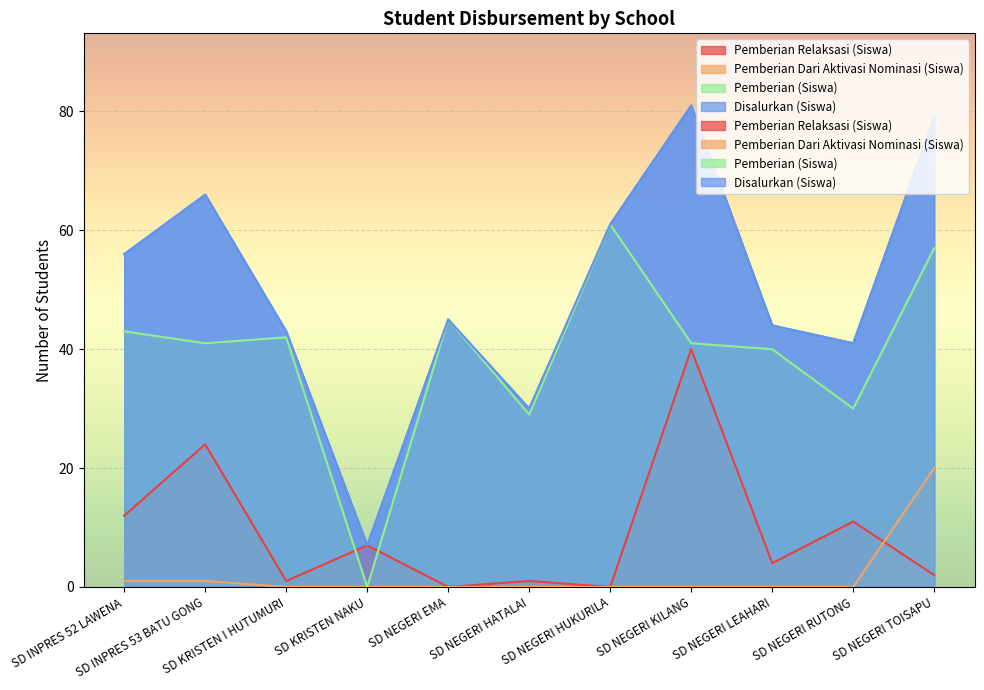

What is the total value across all series at SD NEGERI HUKURILA?

122